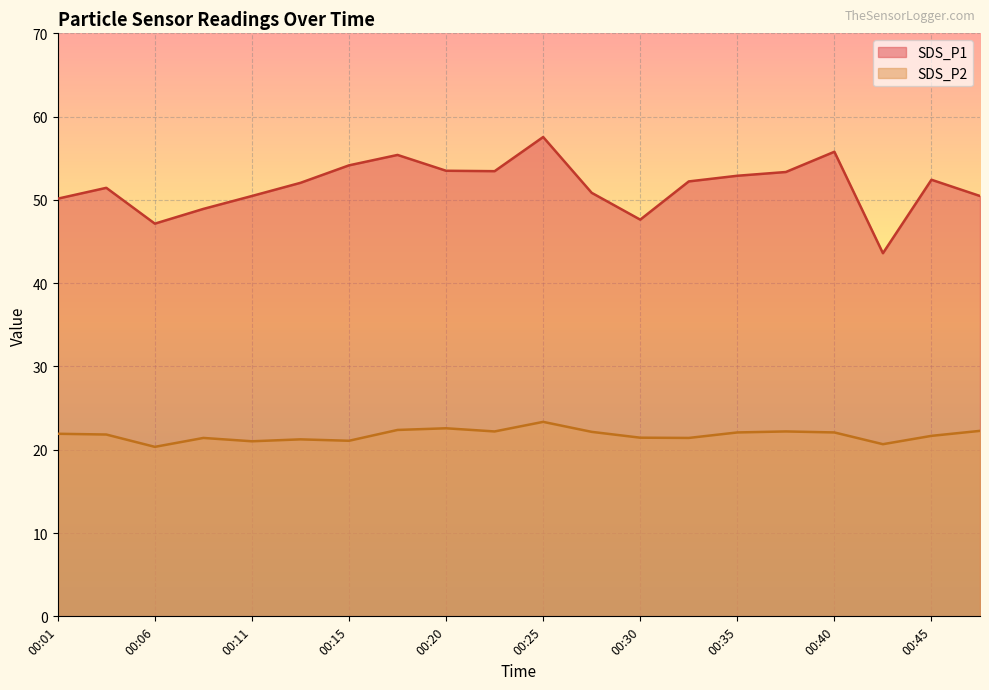

At which category does SDS_P1 reach its first local valley?

00:06